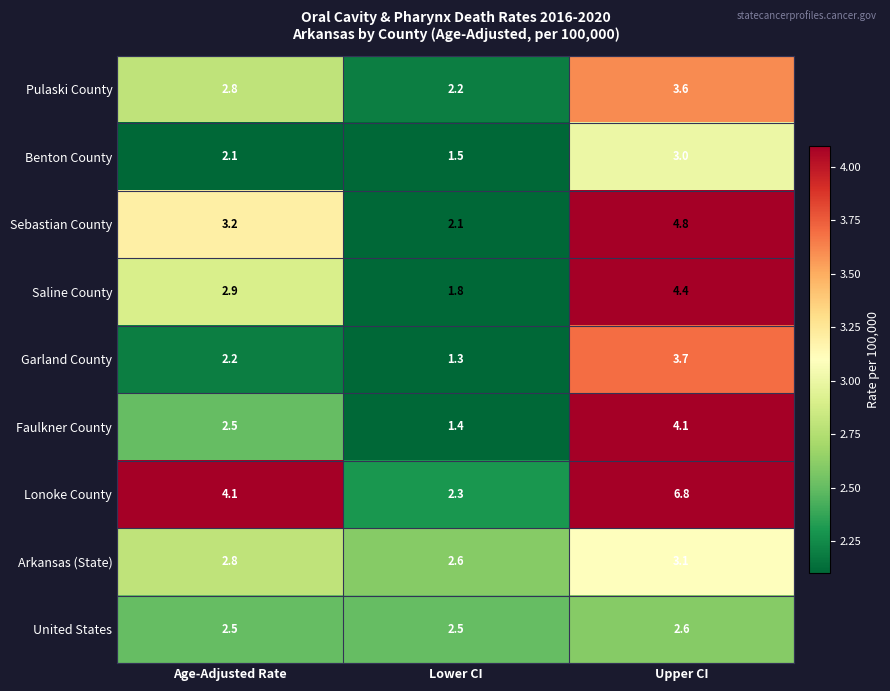

Rank the series by their maximum value, from highest to lowest.

Lonoke County, Sebastian County, Saline County, Faulkner County, Garland County, Pulaski County, Arkansas (State), Benton County, United States